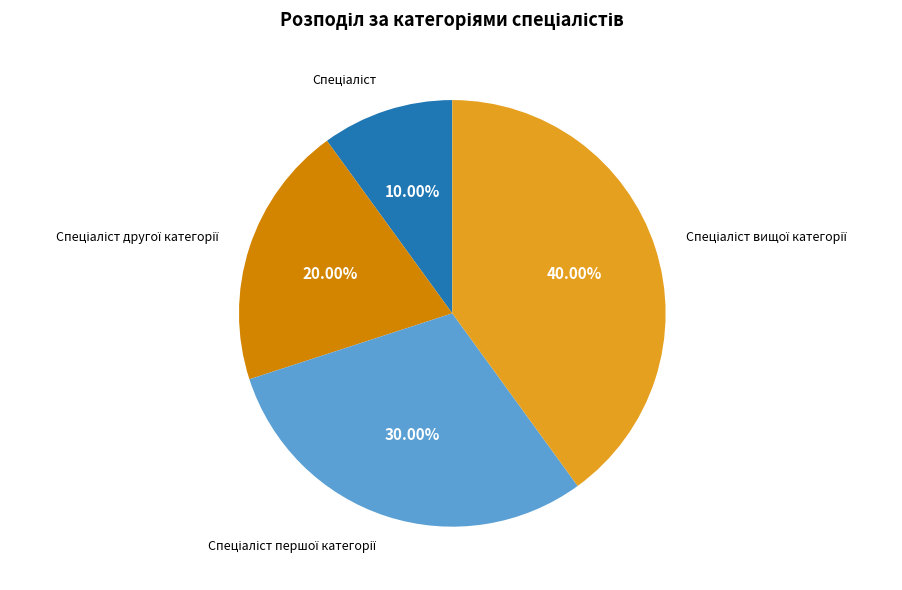

Count the number of slices in the pie.

4